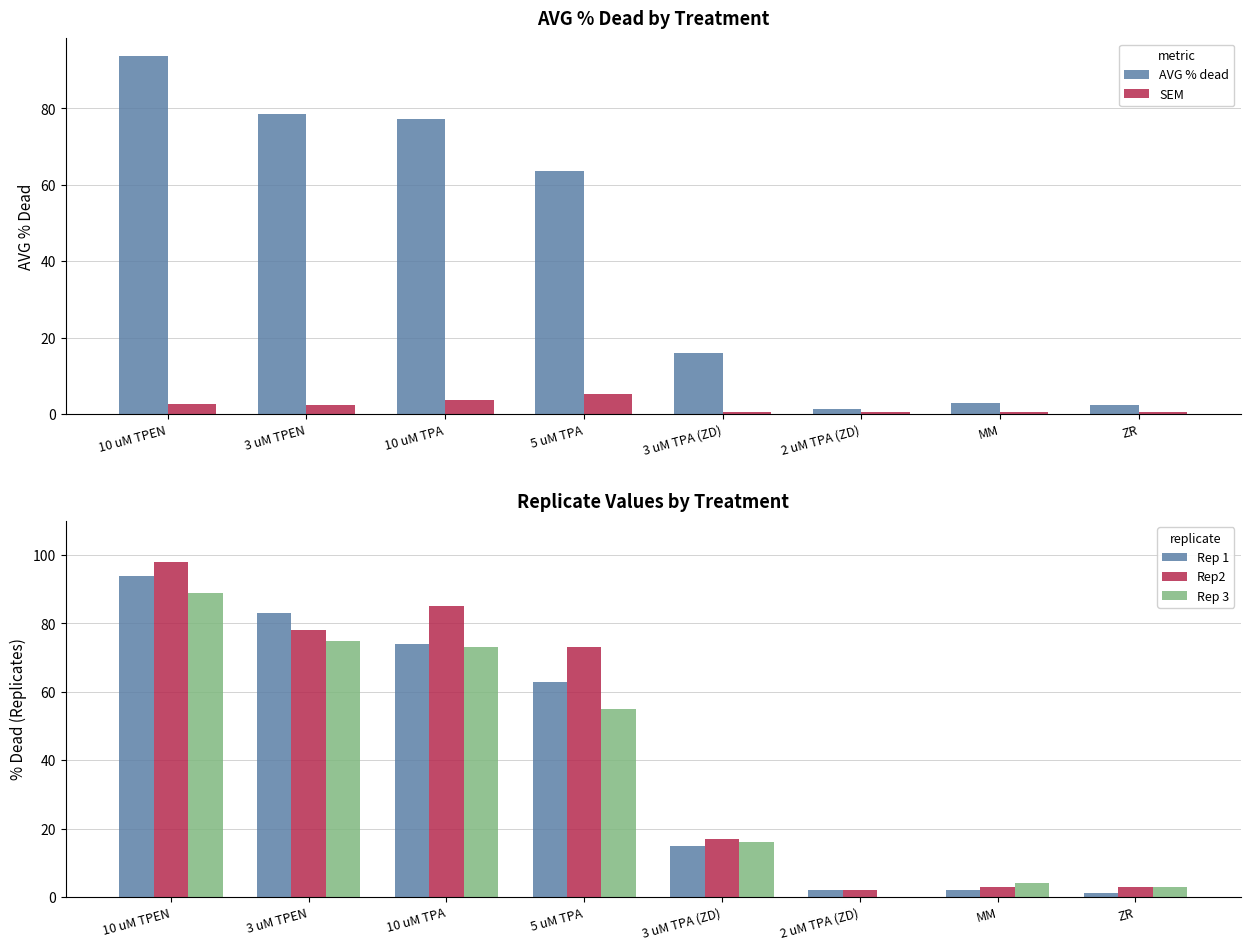

At 3 uM TPEN, list the series in order from largest to smallest.

Rep 1, AVG % dead, Rep2, Rep 3, SEM